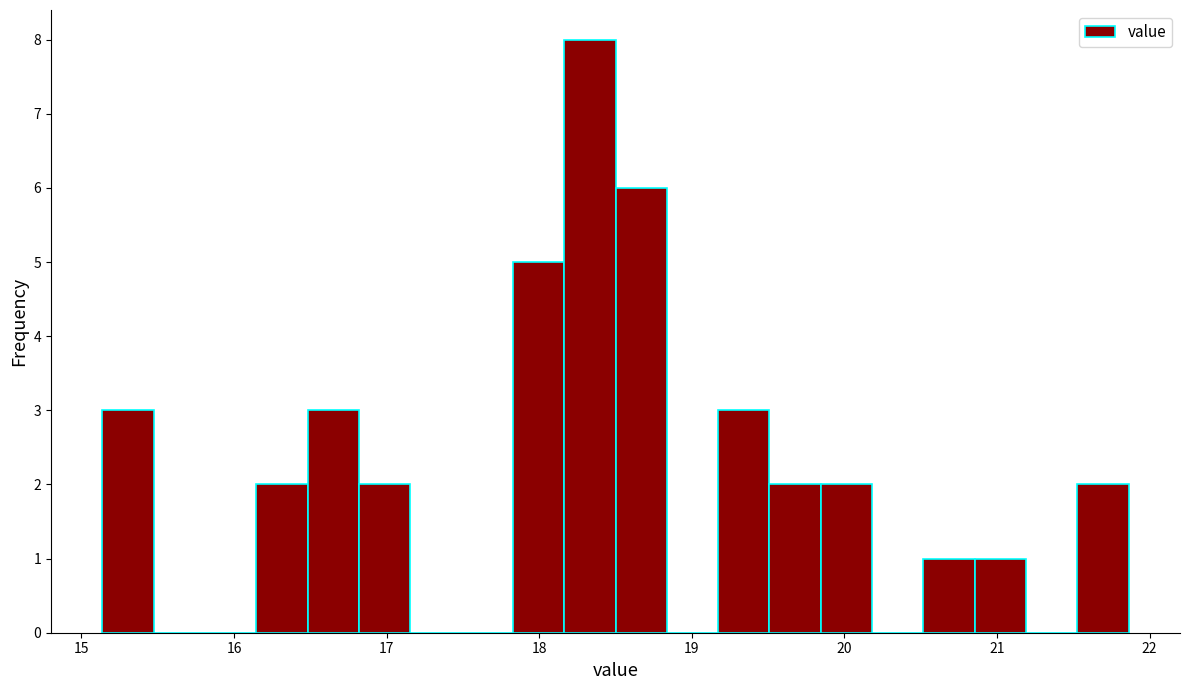

Read against the x-axis, roughly where is the centre of the tallest bar?

18.3